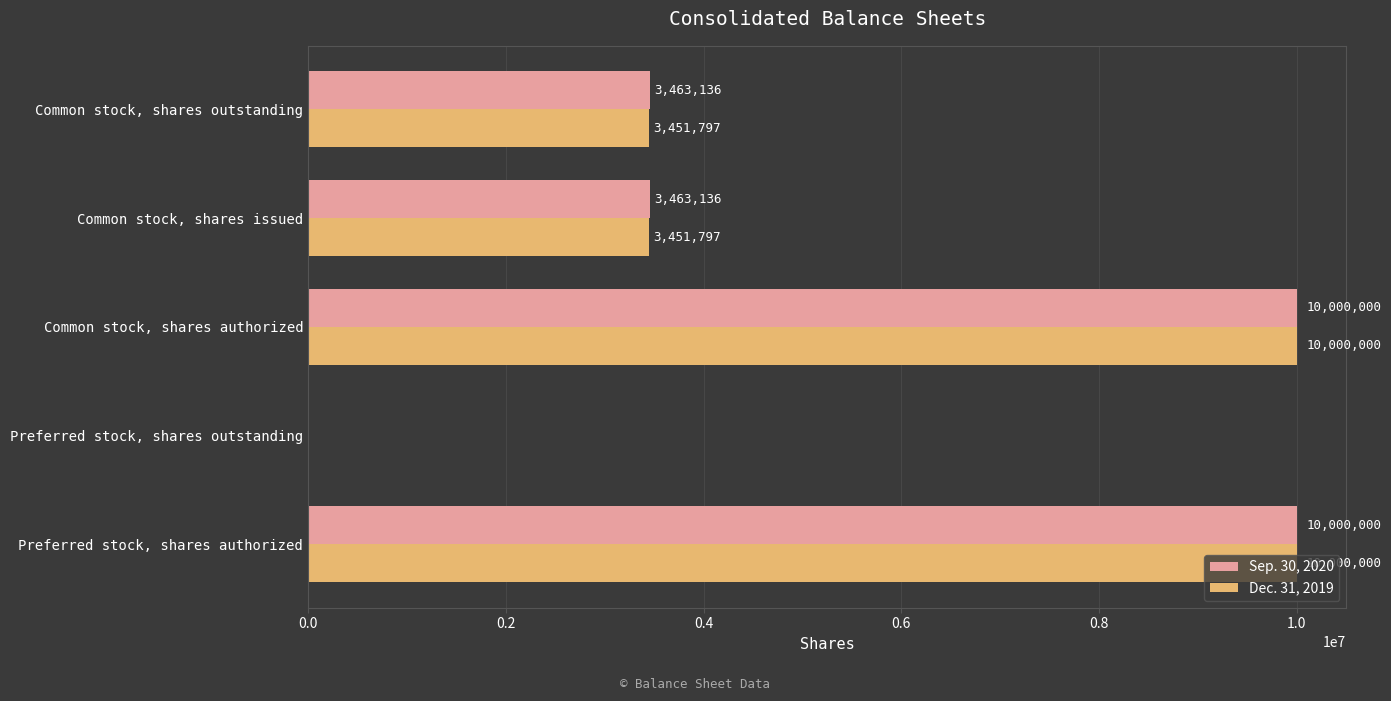

How many values in Sep. 30, 2020 are above zero?

4